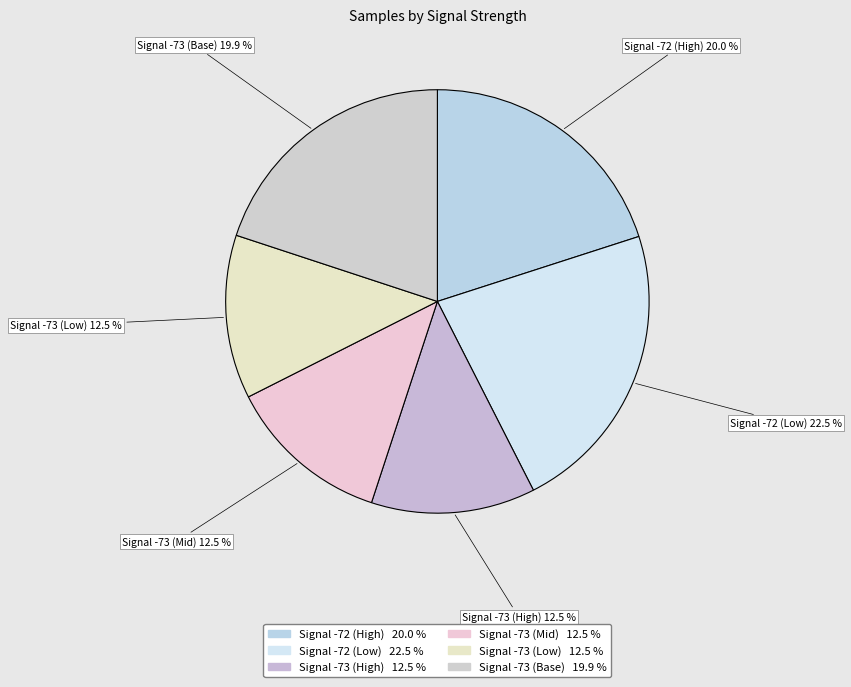

How many slices are in this pie chart?

6